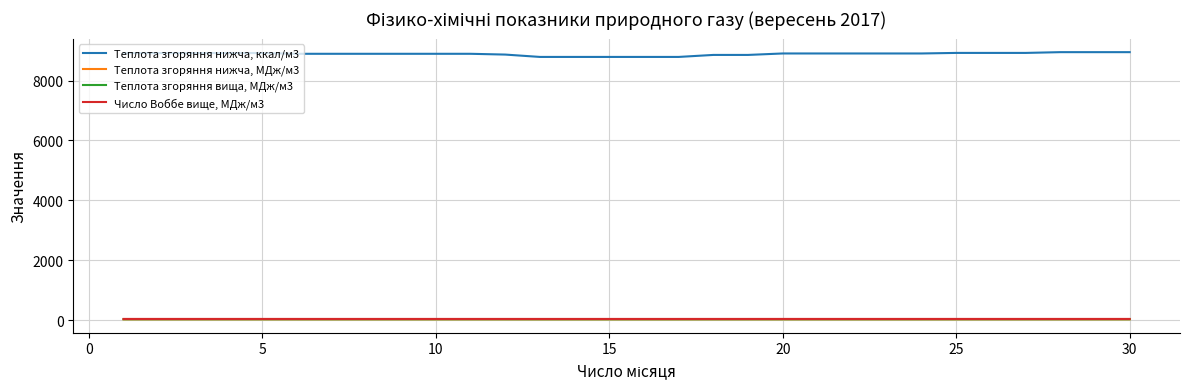

True or false: Теплота згоряння вища, МДж/м3 and Теплота згоряння нижча, ккал/м3 cross at least once.

False